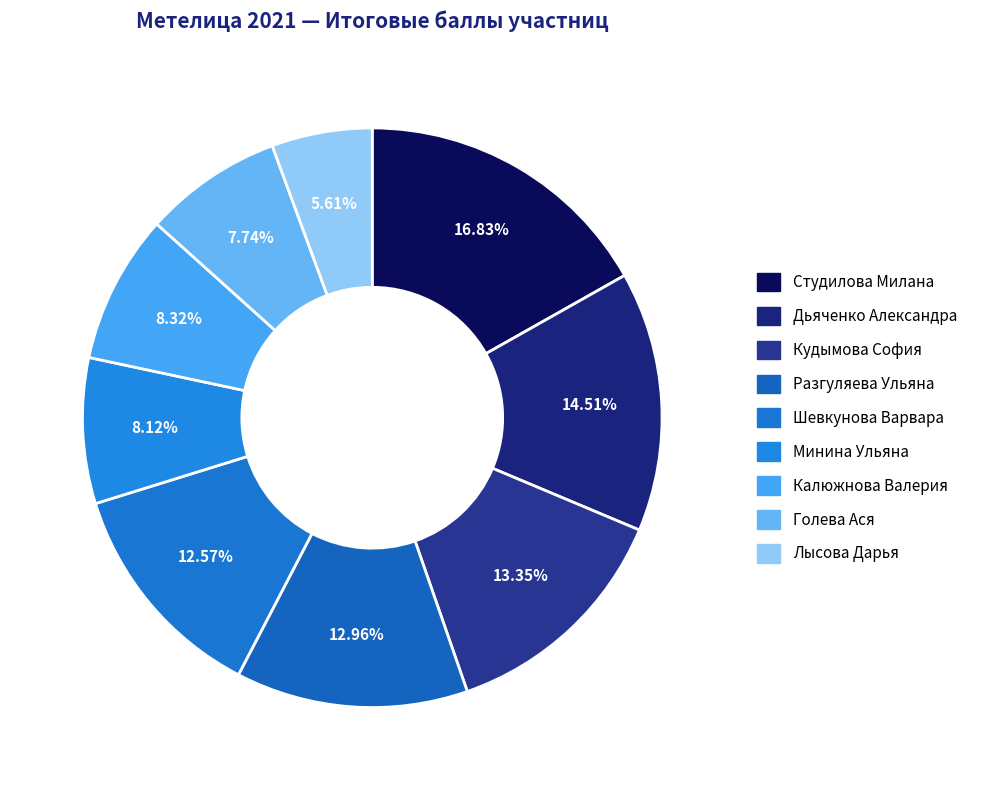

Count the number of slices in the pie.

9